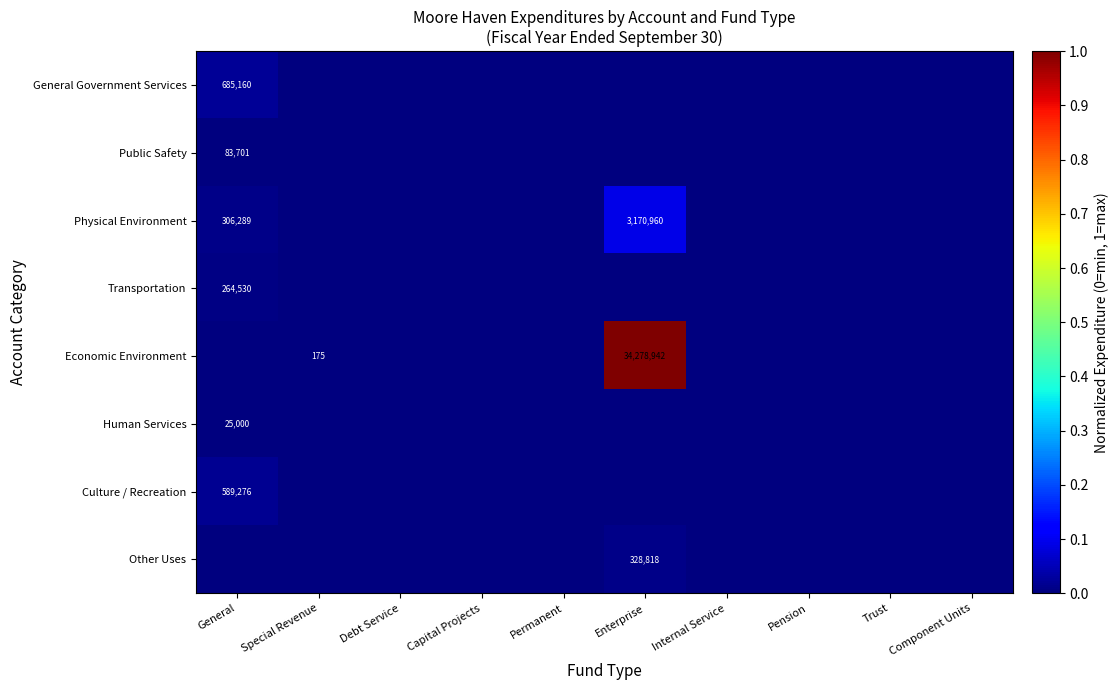

List the labels in order of Transportation value, largest first.

General, Special Revenue, Debt Service, Capital Projects, Permanent, Enterprise, Internal Service, Pension, Trust, Component Units